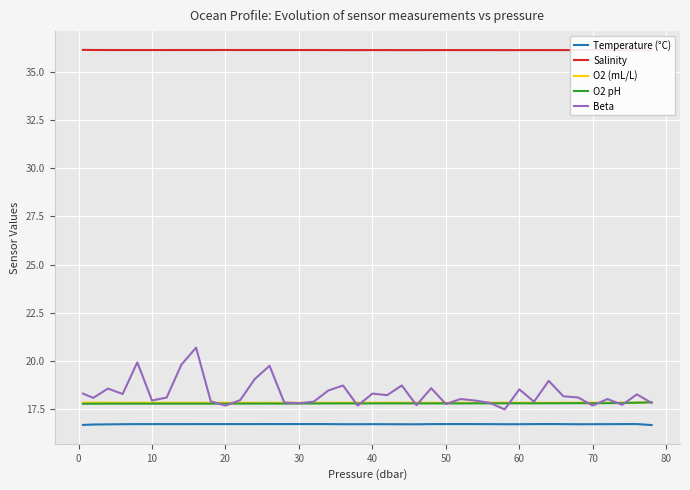

What are all the series names shown in the legend?

Temperature (°C), Salinity, O2 (mL/L), O2 pH, Beta